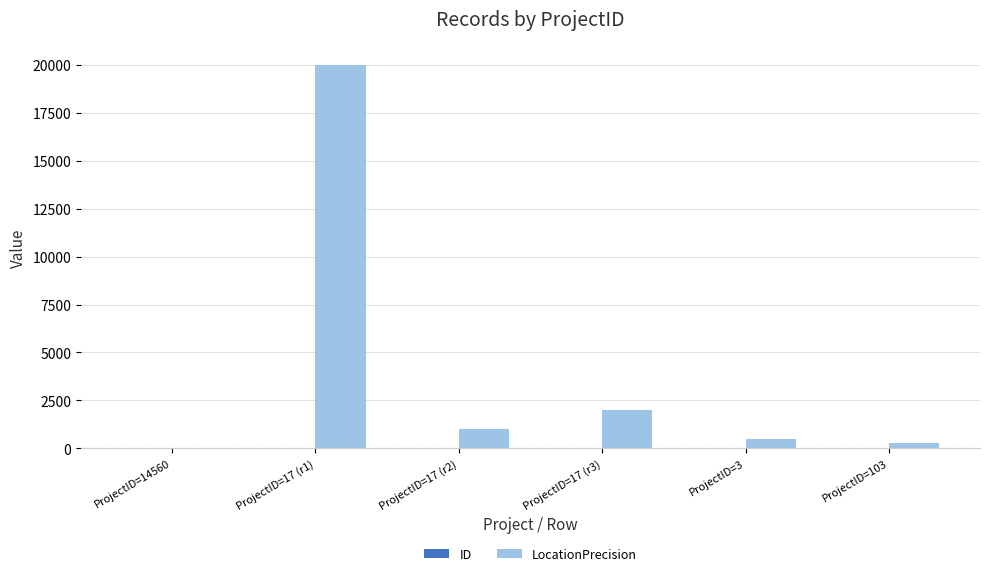

Which series has the largest total across all categories?

LocationPrecision